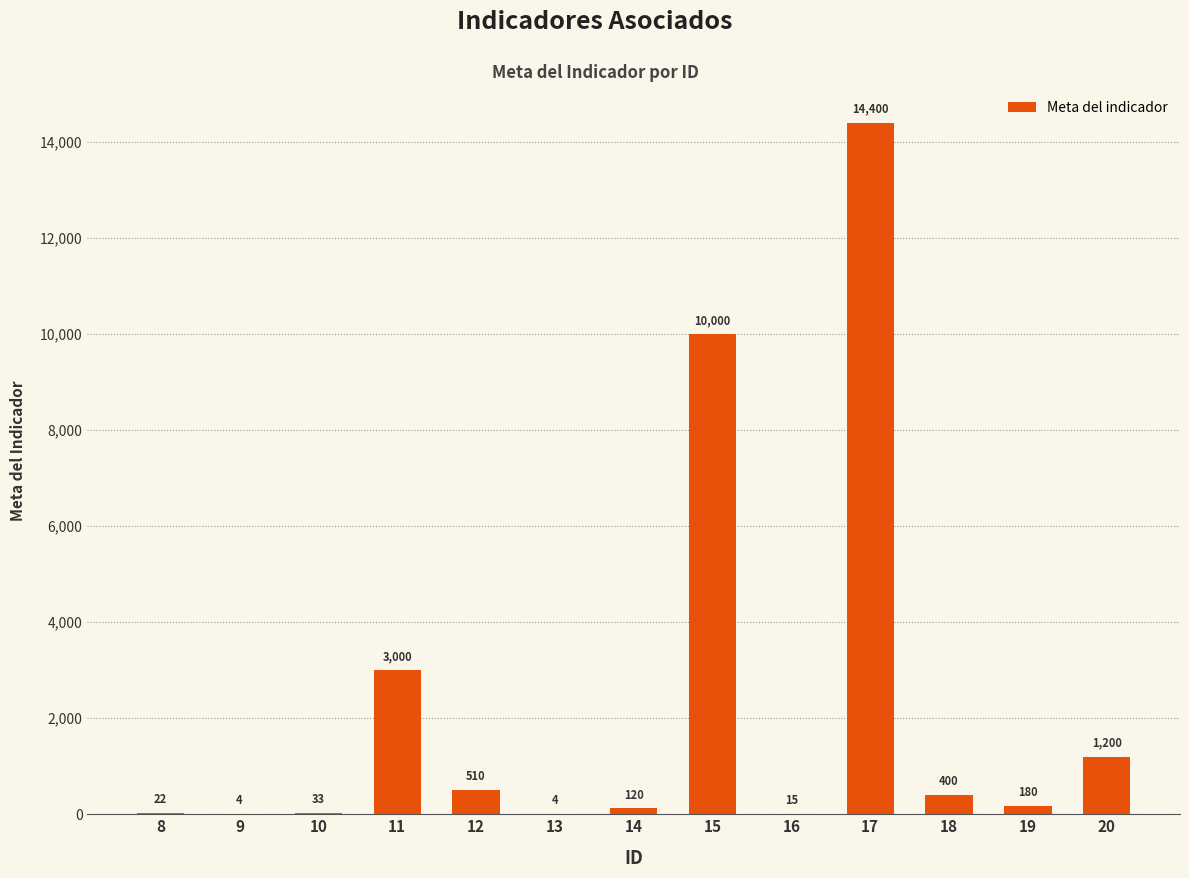

Reading left to right, extract all data points from this chart.

22	4	33	3000	510	4	120	10000	15	14400	400	180	1200